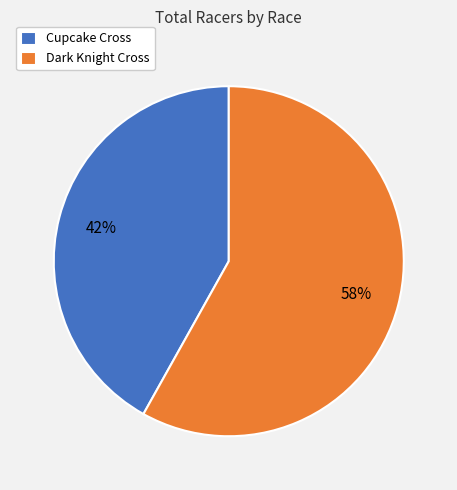

What is the smallest slice in the pie chart?

Cupcake Cross